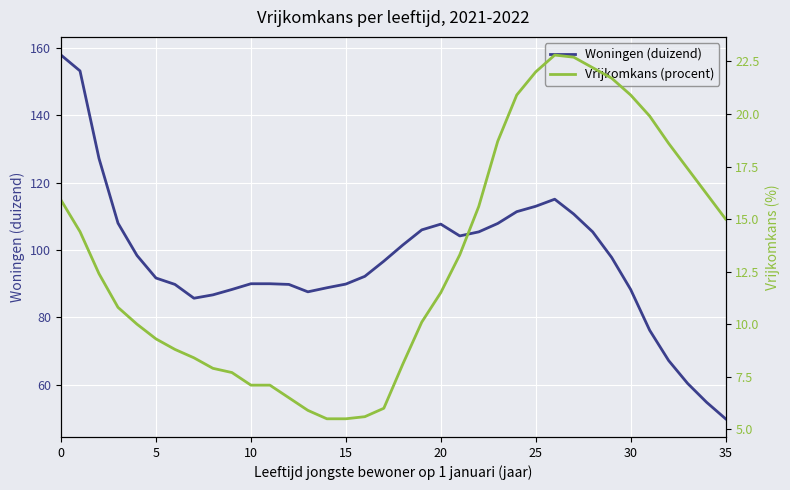

Reading left to right, what are all the values shown in this chart?

Woningen (duizend): 157.9	153.2	127.2	108.0	98.4	91.7	89.8	85.7	86.7	88.3	90.0	90.0	89.8	87.6	88.8	89.9	92.2	96.7	101.5	106.0	107.7	104.2	105.4	107.9	111.4	113.0	115.1	110.7	105.4	97.8	88.3	76.2	67.2	60.4	54.8	49.9
Vrijkomkans (procent): 15.9	14.4	12.4	10.8	10.0	9.3	8.8	8.4	7.9	7.7	7.1	7.1	6.5	5.9	5.5	5.5	5.6	6.0	8.1	10.1	11.5	13.3	15.6	18.7	20.9	22.0	22.8	22.7	22.2	21.7	20.9	19.9	18.6	17.4	16.2	15.0